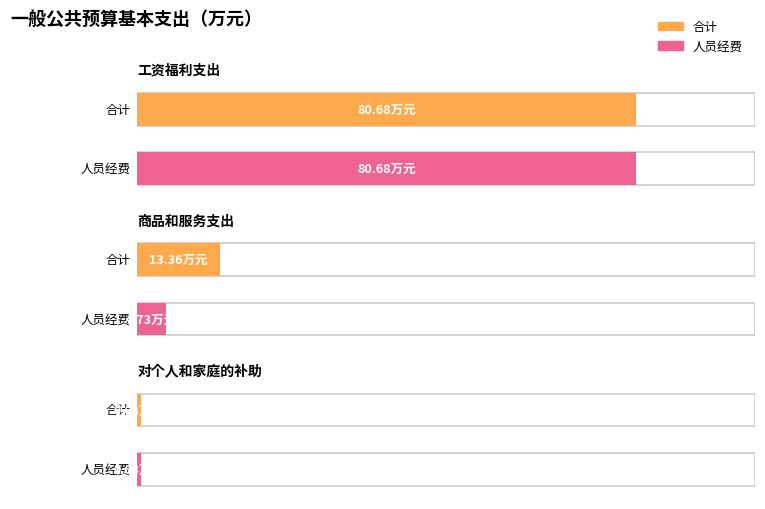

At how many categories does at least one series exceed 75?

1